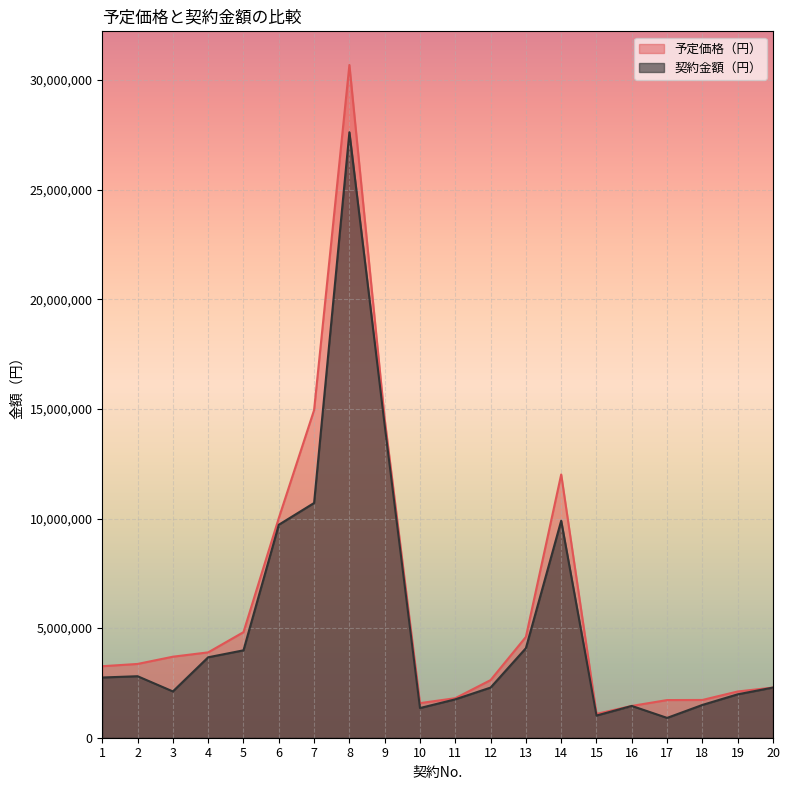

Where is 予定価格（円） nearest to the value 15889013?

7